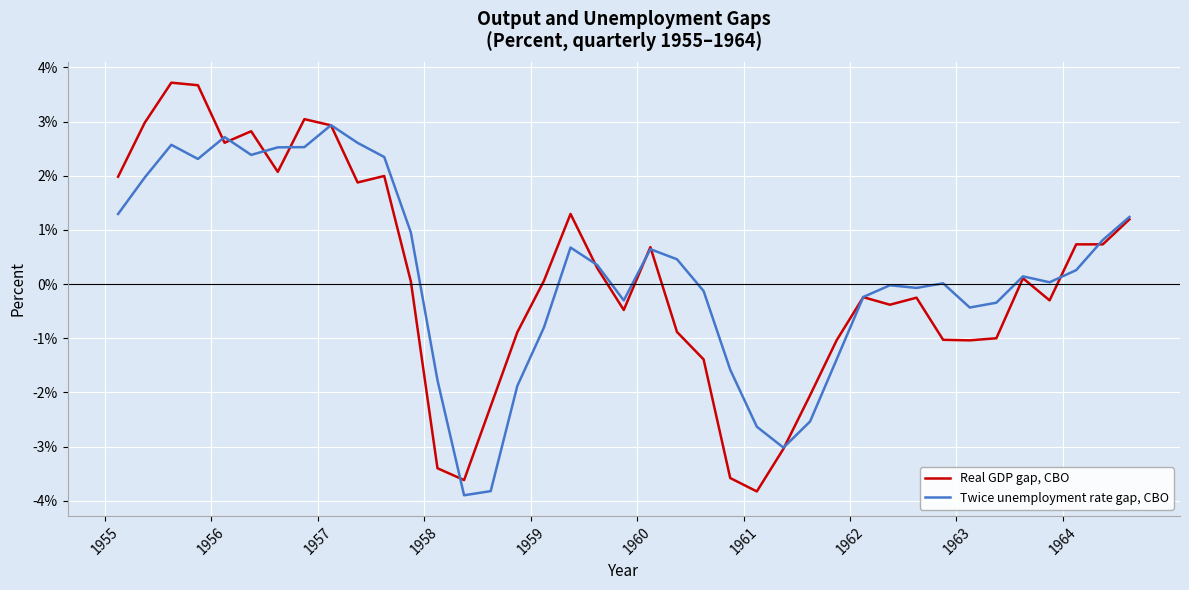

Which series has the widest spread of values?

Real GDP gap, CBO